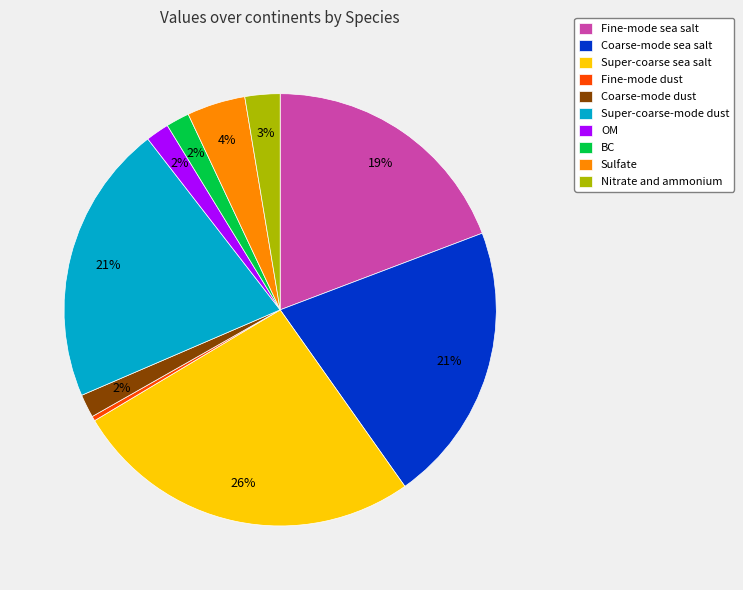

Is it true that BC is 2% of the pie?

True